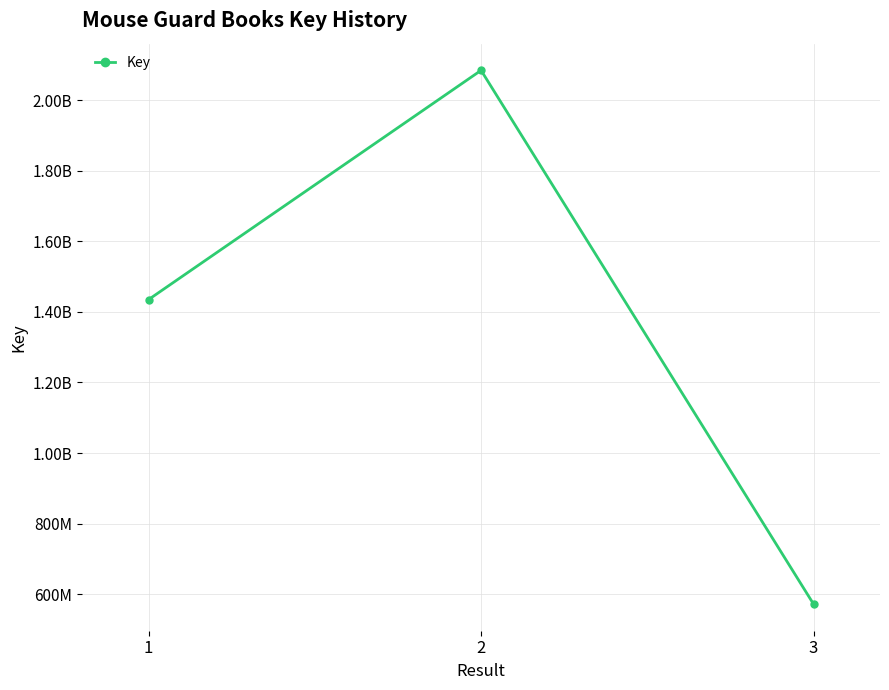

What is the value of the 3rd point from the left?

571982757